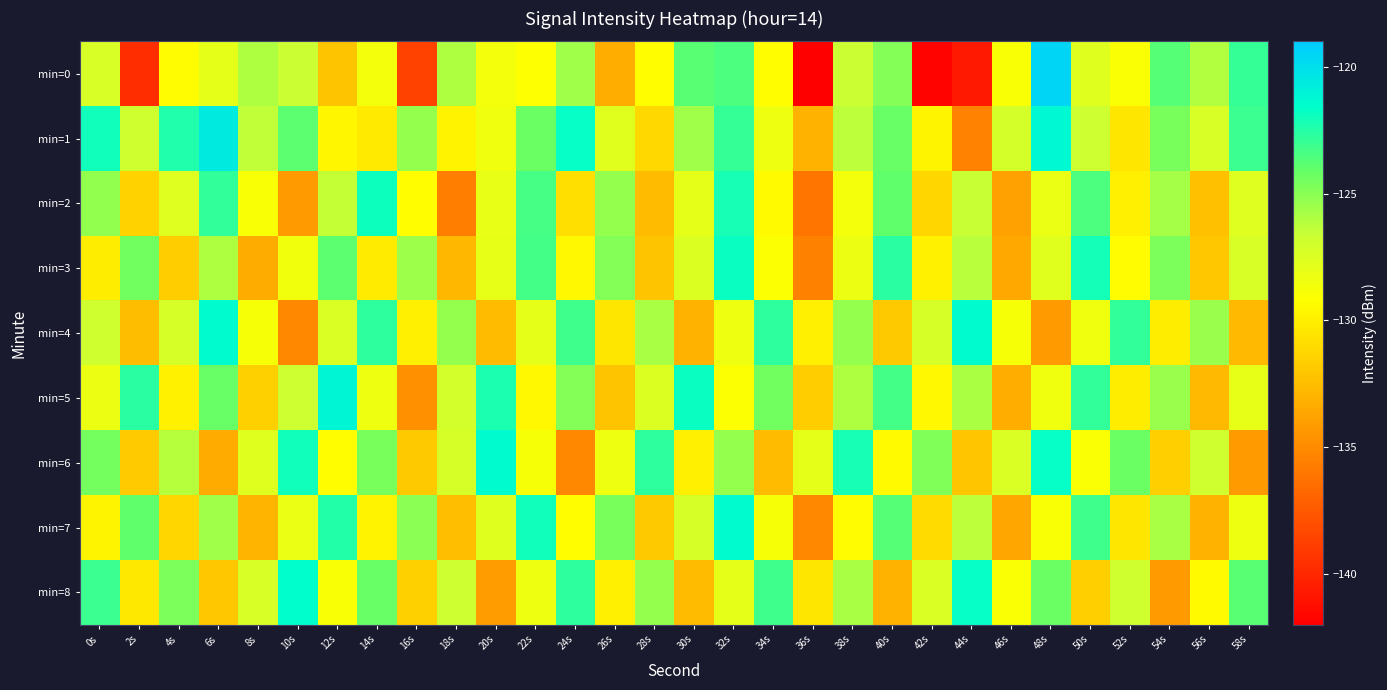

Count the number of data series in this chart.

9